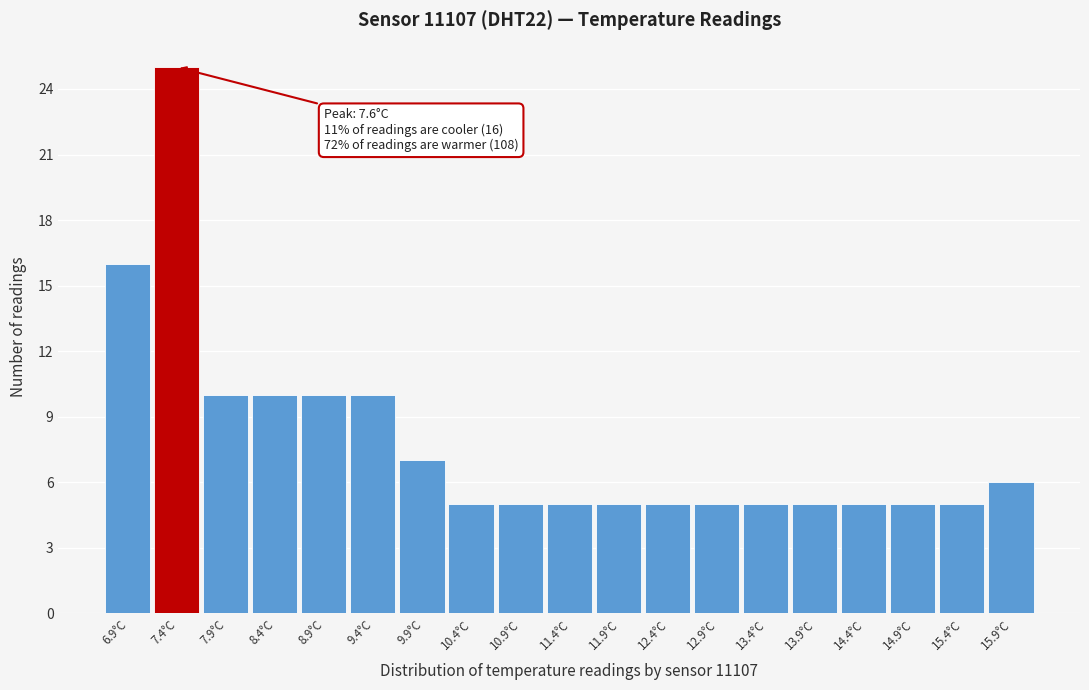

Reading left to right, transcribe all the data shown in this chart.

16	25	10	10	10	10	7	5	5	5	5	5	5	5	5	5	5	5	6